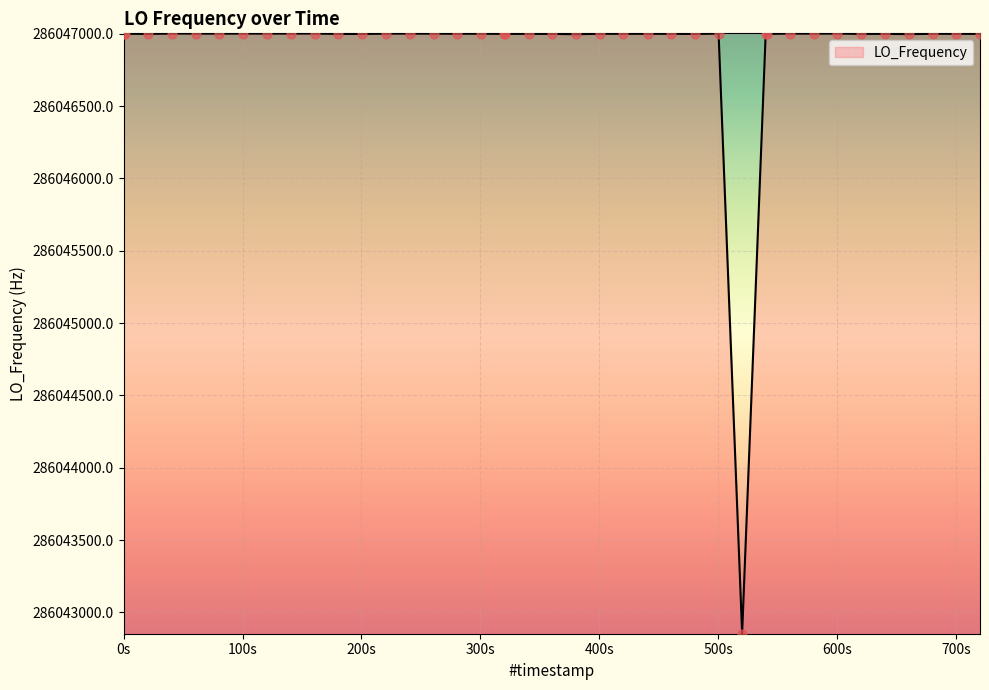

What is the difference between the maximum and minimum values?

4147.5